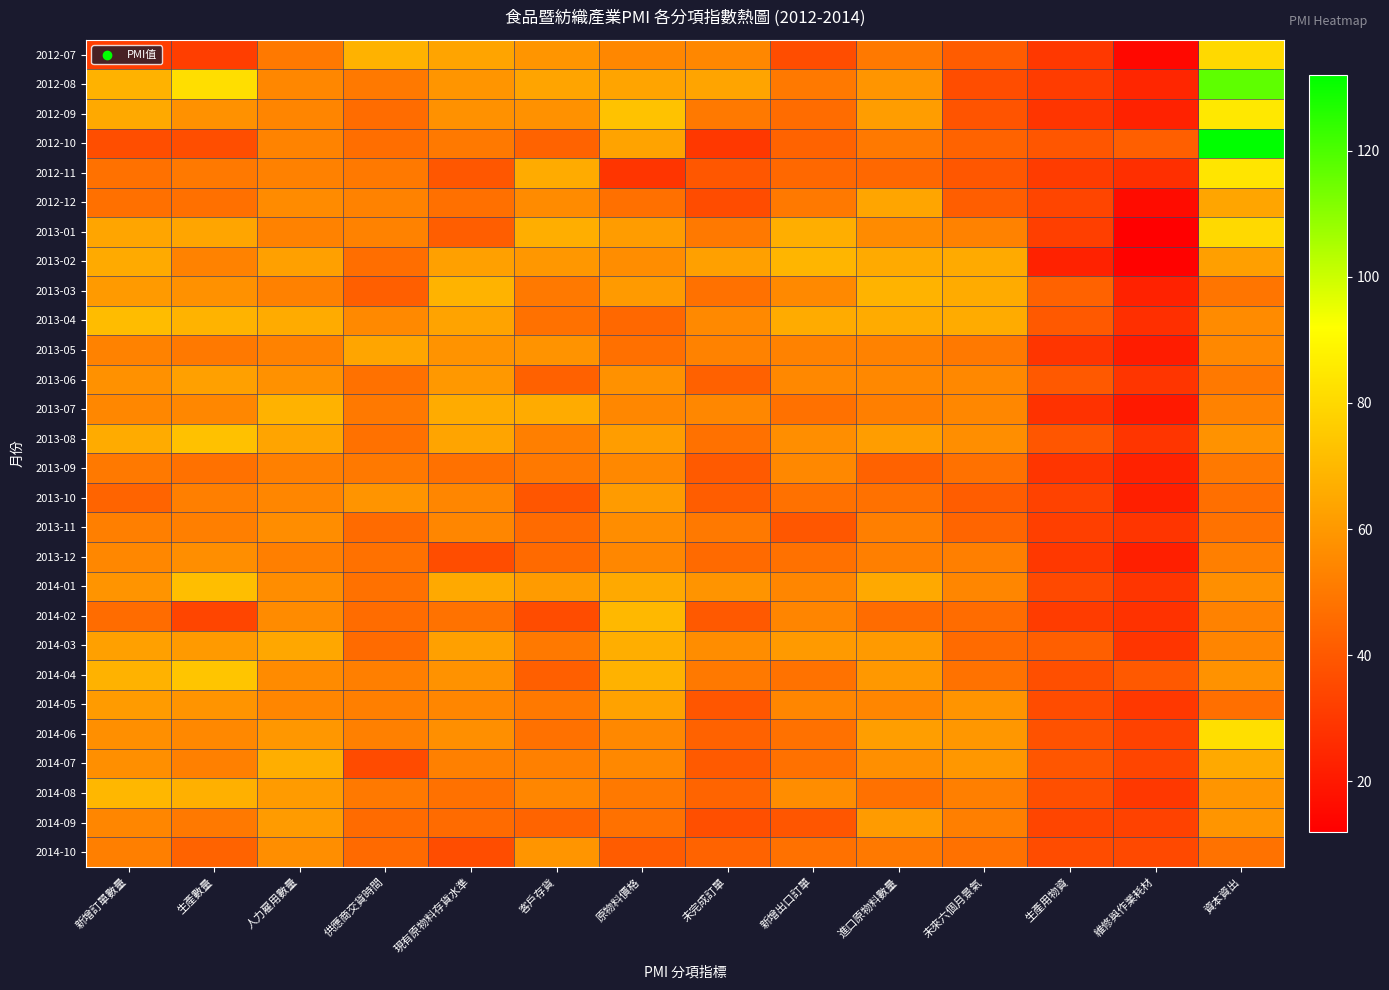

Reading left to right, list all the values displayed in this chart.

2012-07: 新增訂單數量=31.8	生產數量=31.8	人力雇用數量=50.0	供應商交貨時間=68.2	現有原物料存貨水準=63.6	客戶存貨=59.1	原物料價格=54.5	未完成訂單=54.5	新增出口訂單=36.4	進口原物料數量=50.0	未來六個月景氣=40.9	生產用物資=30.0	維修與作業耗材=15.0	資本資出=80.0
2012-08: 新增訂單數量=68.2	生產數量=81.8	人力雇用數量=54.5	供應商交貨時間=50.0	現有原物料存貨水準=59.1	客戶存貨=63.6	原物料價格=63.6	未完成訂單=63.6	新增出口訂單=50.0	進口原物料數量=59.1	未來六個月景氣=36.4	生產用物資=31.0	維修與作業耗材=24.0	資本資出=117.0
2012-09: 新增訂單數量=65.4	生產數量=57.7	人力雇用數量=53.8	供應商交貨時間=46.2	現有原物料存貨水準=57.7	客戶存貨=57.7	原物料價格=73.1	未完成訂單=50.0	新增出口訂單=46.2	進口原物料數量=61.5	未來六個月景氣=38.5	生產用物資=29.0	維修與作業耗材=23.0	資本資出=85.0
2012-10: 新增訂單數量=36.7	生產數量=36.7	人力雇用數量=53.3	供應商交貨時間=46.7	現有原物料存貨水準=50.0	客戶存貨=43.3	原物料價格=63.3	未完成訂單=30.0	新增出口訂單=43.3	進口原物料數量=50.0	未來六個月景氣=43.3	生產用物資=39.0	維修與作業耗材=42.0	資本資出=132.0
2012-11: 新增訂單數量=47.4	生產數量=50.0	人力雇用數量=52.6	供應商交貨時間=50.0	現有原物料存貨水準=39.5	客戶存貨=65.8	原物料價格=28.9	未完成訂單=39.5	新增出口訂單=44.7	進口原物料數量=44.7	未來六個月景氣=39.5	生產用物資=31.0	維修與作業耗材=27.0	資本資出=84.0
2012-12: 新增訂單數量=47.2	生產數量=47.2	人力雇用數量=55.6	供應商交貨時間=52.8	現有原物料存貨水準=47.2	客戶存貨=55.6	原物料價格=47.2	未完成訂單=36.1	新增出口訂單=50.0	進口原物料數量=63.9	未來六個月景氣=41.7	生產用物資=34.0	維修與作業耗材=16.0	資本資出=64.0
2013-01: 新增訂單數量=63.9	生產數量=63.9	人力雇用數量=52.8	供應商交貨時間=52.8	現有原物料存貨水準=41.7	客戶存貨=66.7	原物料價格=61.1	未完成訂單=50.0	新增出口訂單=66.7	進口原物料數量=55.6	未來六個月景氣=52.8	生產用物資=32.0	維修與作業耗材=12.0	資本資出=80.0
2013-02: 新增訂單數量=65.6	生產數量=53.1	人力雇用數量=62.5	供應商交貨時間=46.9	現有原物料存貨水準=62.5	客戶存貨=59.4	原物料價格=56.3	未完成訂單=62.5	新增出口訂單=68.8	進口原物料數量=65.6	未來六個月景氣=65.6	生產用物資=23.0	維修與作業耗材=13.0	資本資出=62.0
2013-03: 新增訂單數量=60.5	生產數量=57.9	人力雇用數量=52.6	供應商交貨時間=42.1	現有原物料存貨水準=68.4	客戶存貨=50.0	原物料價格=60.5	未完成訂單=47.4	新增出口訂單=55.3	進口原物料數量=68.4	未來六個月景氣=65.8	生產用物資=43.0	維修與作業耗材=23.0	資本資出=49.0
2013-04: 新增訂單數量=71.1	生產數量=68.4	人力雇用數量=65.8	供應商交貨時間=55.3	現有原物料存貨水準=63.2	客戶存貨=47.4	原物料價格=44.7	未完成訂單=55.3	新增出口訂單=65.8	進口原物料數量=65.8	未來六個月景氣=65.8	生產用物資=40.0	維修與作業耗材=27.0	資本資出=56.0
2013-05: 新增訂單數量=52.8	生產數量=50.0	人力雇用數量=52.8	供應商交貨時間=63.9	現有原物料存貨水準=58.3	客戶存貨=58.3	原物料價格=47.2	未完成訂單=52.8	新增出口訂單=52.8	進口原物料數量=52.8	未來六個月景氣=50.0	生產用物資=29.0	維修與作業耗材=21.0	資本資出=55.0
2013-06: 新增訂單數量=57.5	生產數量=62.5	人力雇用數量=57.5	供應商交貨時間=47.5	現有原物料存貨水準=60.0	客戶存貨=42.5	原物料價格=57.5	未完成訂單=42.5	新增出口訂單=55.0	進口原物料數量=55.0	未來六個月景氣=55.0	生產用物資=40.0	維修與作業耗材=29.0	資本資出=50.0
2013-07: 新增訂單數量=54.5	生產數量=54.5	人力雇用數量=68.2	供應商交貨時間=50.0	現有原物料存貨水準=65.9	客戶存貨=65.9	原物料價格=54.5	未完成訂單=54.5	新增出口訂單=47.7	進口原物料數量=52.3	未來六個月景氣=54.5	生產用物資=28.0	維修與作業耗材=20.0	資本資出=53.0
2013-08: 新增訂單數量=65.9	生產數量=72.7	人力雇用數量=63.6	供應商交貨時間=47.7	現有原物料存貨水準=63.6	客戶存貨=52.3	原物料價格=61.4	未完成訂單=47.7	新增出口訂單=56.8	進口原物料數量=61.4	未來六個月景氣=56.8	生產用物資=39.0	維修與作業耗材=29.0	資本資出=58.0
2013-09: 新增訂單數量=50.0	生產數量=47.6	人力雇用數量=52.4	供應商交貨時間=50.0	現有原物料存貨水準=47.6	客戶存貨=50.0	原物料價格=54.8	未完成訂單=40.5	新增出口訂單=54.8	進口原物料數量=42.9	未來六個月景氣=47.6	生產用物資=29.0	維修與作業耗材=23.0	資本資出=50.0
2013-10: 新增訂單數量=43.5	生產數量=52.2	人力雇用數量=54.3	供應商交貨時間=58.7	現有原物料存貨水準=54.3	客戶存貨=39.1	原物料價格=60.9	未完成訂單=41.3	新增出口訂單=47.8	進口原物料數量=47.8	未來六個月景氣=41.3	生產用物資=33.0	維修與作業耗材=22.0	資本資出=47.0
2013-11: 新增訂單數量=52.1	生產數量=52.1	人力雇用數量=56.3	供應商交貨時間=45.8	現有原物料存貨水準=54.2	客戶存貨=45.8	原物料價格=56.3	未完成訂單=50.0	新增出口訂單=39.6	進口原物料數量=52.1	未來六個月景氣=43.8	生產用物資=32.0	維修與作業耗材=29.0	資本資出=48.0
2013-12: 新增訂單數量=54.5	生產數量=56.8	人力雇用數量=52.3	供應商交貨時間=47.7	現有原物料存貨水準=36.4	客戶存貨=45.5	原物料價格=54.5	未完成訂單=45.5	新增出口訂單=47.7	進口原物料數量=52.3	未來六個月景氣=52.3	生產用物資=30.0	維修與作業耗材=22.0	資本資出=52.0
2014-01: 新增訂單數量=58.7	生產數量=71.7	人力雇用數量=56.5	供應商交貨時間=47.8	現有原物料存貨水準=65.2	客戶存貨=60.9	原物料價格=65.2	未完成訂單=58.7	新增出口訂單=54.3	進口原物料數量=65.2	未來六個月景氣=54.3	生產用物資=35.0	維修與作業耗材=29.0	資本資出=57.0
2014-02: 新增訂單數量=46.0	生產數量=34.0	人力雇用數量=56.0	供應商交貨時間=46.0	現有原物料存貨水準=48.0	客戶存貨=36.0	原物料價格=70.0	未完成訂單=40.0	新增出口訂單=54.0	進口原物料數量=46.0	未來六個月景氣=46.0	生產用物資=31.0	維修與作業耗材=28.0	資本資出=53.0
2014-03: 新增訂單數量=62.5	生產數量=60.4	人力雇用數量=64.6	供應商交貨時間=45.8	現有原物料存貨水準=62.5	客戶存貨=50.0	原物料價格=66.7	未完成訂單=56.3	新增出口訂單=60.4	進口原物料數量=60.4	未來六個月景氣=45.8	生產用物資=42.0	維修與作業耗材=29.0	資本資出=54.0
2014-04: 新增訂單數量=68.0	生產數量=74.0	人力雇用數量=56.0	供應商交貨時間=52.0	現有原物料存貨水準=58.0	客戶存貨=42.0	原物料價格=68.0	未完成訂單=50.0	新增出口訂單=48.0	進口原物料數量=60.0	未來六個月景氣=48.0	生產用物資=37.0	維修與作業耗材=40.0	資本資出=58.0
2014-05: 新增訂單數量=60.9	生產數量=58.7	人力雇用數量=54.3	供應商交貨時間=52.2	現有原物料存貨水準=54.3	客戶存貨=50.0	原物料價格=63.0	未完成訂單=39.1	新增出口訂單=54.3	進口原物料數量=54.3	未來六個月景氣=58.7	生產用物資=36.0	維修與作業耗材=30.0	資本資出=47.0
2014-06: 新增訂單數量=57.1	生產數量=54.8	人力雇用數量=59.5	供應商交貨時間=52.4	現有原物料存貨水準=57.1	客戶存貨=47.6	原物料價格=54.8	未完成訂單=42.9	新增出口訂單=47.6	進口原物料數量=61.9	未來六個月景氣=59.5	生產用物資=38.0	維修與作業耗材=33.0	資本資出=82.0
2014-07: 新增訂單數量=57.1	生產數量=52.4	人力雇用數量=66.7	供應商交貨時間=35.7	現有原物料存貨水準=52.4	客戶存貨=52.4	原物料價格=54.8	未完成訂單=40.5	新增出口訂單=47.6	進口原物料數量=57.1	未來六個月景氣=59.5	生產用物資=39.0	維修與作業耗材=34.0	資本資出=65.0
2014-08: 新增訂單數量=69.6	生產數量=67.4	人力雇用數量=60.9	供應商交貨時間=50.0	現有原物料存貨水準=47.8	客戶存貨=54.3	原物料價格=50.0	未完成訂單=43.5	新增出口訂單=56.5	進口原物料數量=47.8	未來六個月景氣=52.2	生產用物資=37.0	維修與作業耗材=30.0	資本資出=59.0
2014-09: 新增訂單數量=54.3	生產數量=50.0	人力雇用數量=60.9	供應商交貨時間=45.7	現有原物料存貨水準=45.7	客戶存貨=43.5	原物料價格=47.8	未完成訂單=37.0	新增出口訂單=39.1	進口原物料數量=60.9	未來六個月景氣=52.2	生產用物資=34.0	維修與作業耗材=33.0	資本資出=59.0
2014-10: 新增訂單數量=52.3	生產數量=43.2	人力雇用數量=56.8	供應商交貨時間=45.5	現有原物料存貨水準=36.4	客戶存貨=59.1	原物料價格=40.9	未完成訂單=43.2	新增出口訂單=47.7	進口原物料數量=50.0	未來六個月景氣=47.7	生產用物資=36.0	維修與作業耗材=35.0	資本資出=48.0